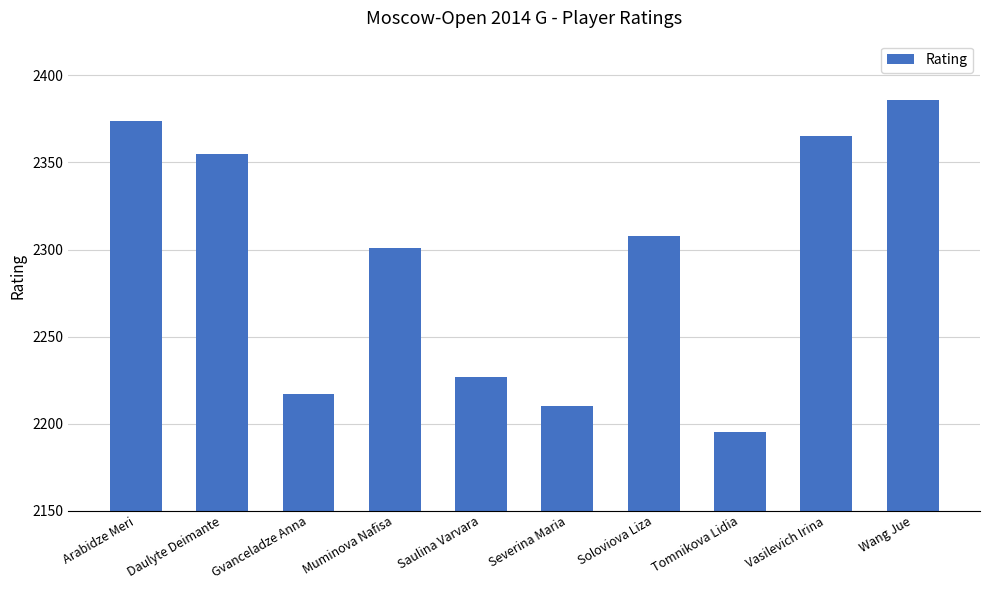

Which label corresponds to the largest value in the chart?

Wang Jue